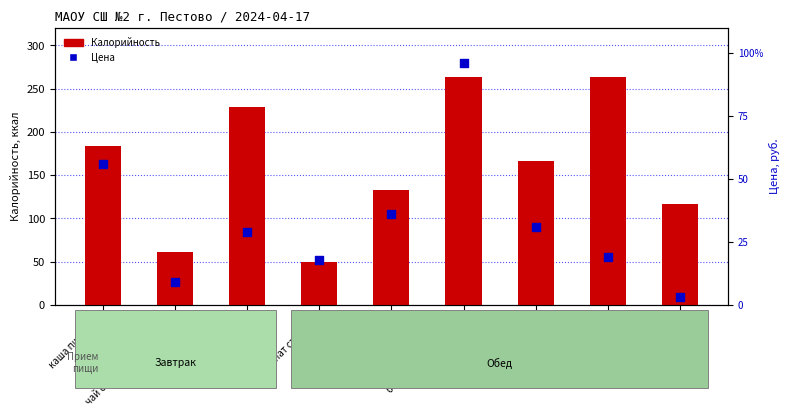

What are all the series names shown in the legend?

Калорийность, Цена